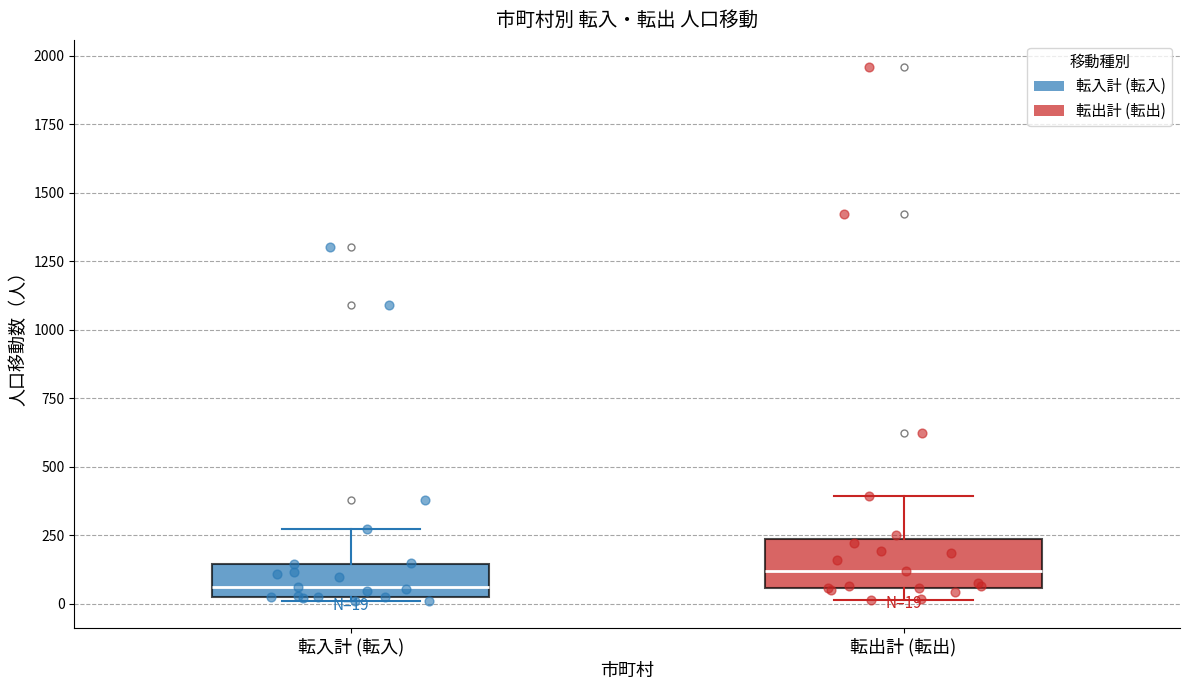

Which box's median line is the highest?

転出計 (転出)